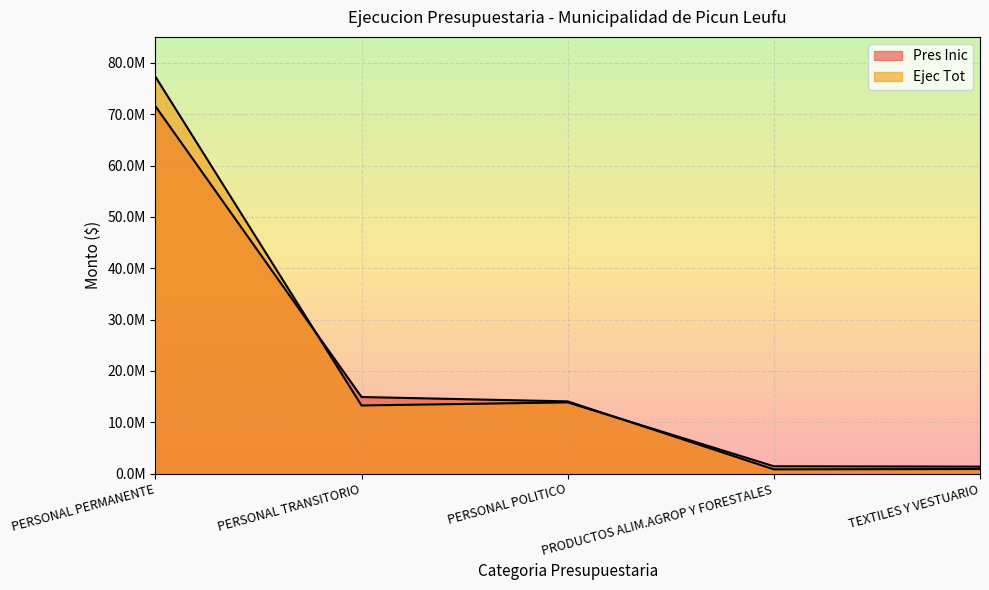

Reading left to right, extract all data points from this chart.

Pres Inic: 71562224.7	14914982.1	14064643.8	829000.0	892000.0
Ejec Tot: 77316440.3	13266363.3	13862753.9	1428661.2	1358970.2